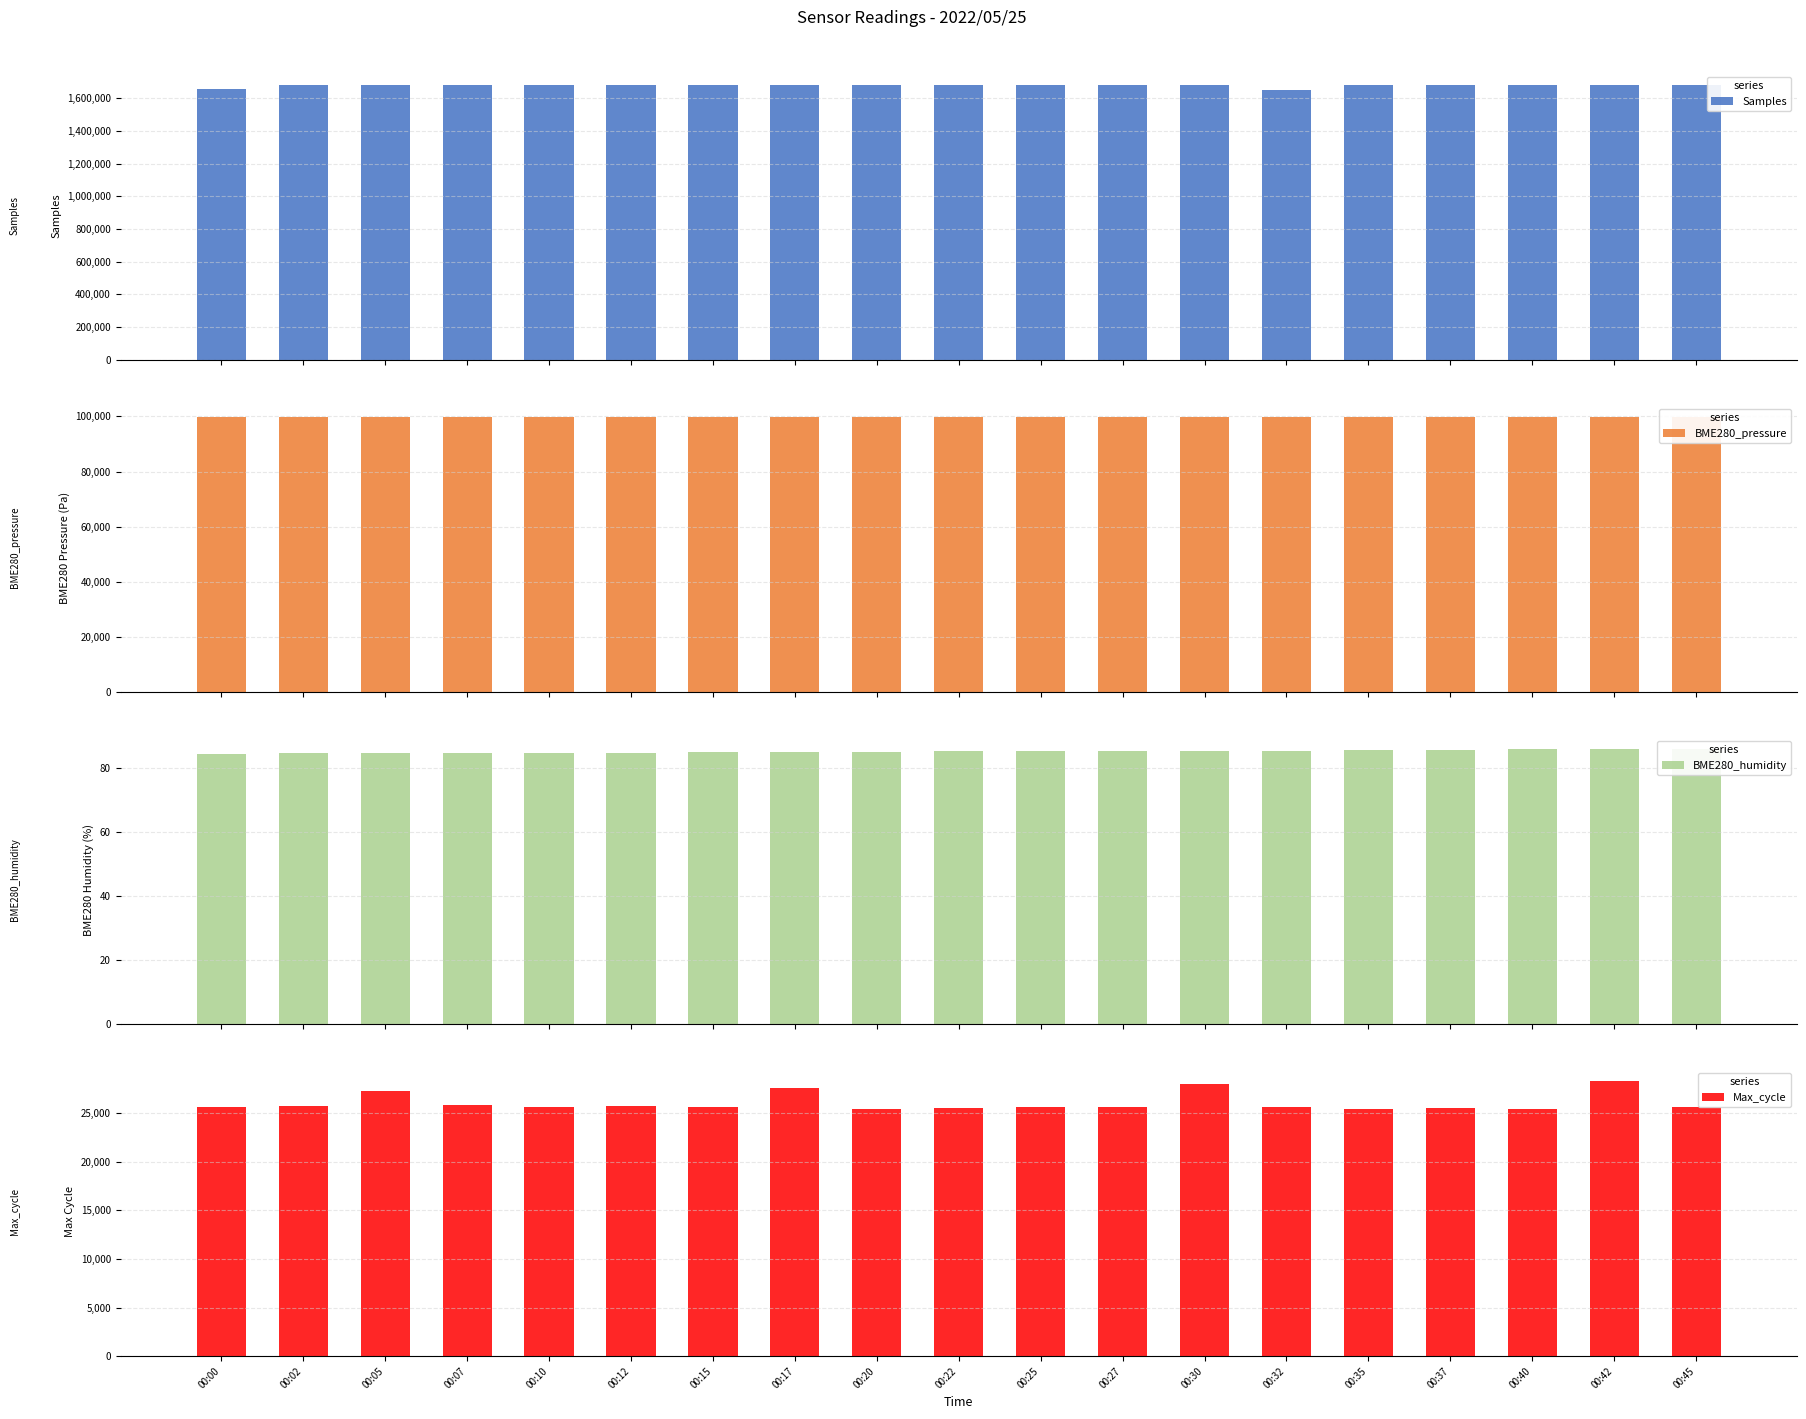

Reading left to right, transcribe all the data shown in this chart.

Samples: 1659699.0	1683654.0	1683536.0	1683471.0	1683497.0	1683595.0	1683520.0	1683466.0	1683438.0	1683521.0	1683811.0	1681571.0	1683698.0	1654586.0	1683746.0	1681486.0	1683745.0	1680986.0	1683635.0
BME280_pressure: 99830.1	99827.0	99829.2	99829.6	99828.4	99829.0	99828.8	99822.6	99833.8	99825.2	99827.7	99824.0	99827.2	99828.6	99839.3	99839.3	99841.0	99844.2	99844.5
BME280_humidity: 84.2	84.4	84.4	84.5	84.5	84.7	84.8	84.8	84.8	85.1	85.1	85.0	85.3	85.3	85.4	85.5	85.7	85.7	85.8
Max_cycle: 25647.0	25702.0	27284.0	25768.0	25604.0	25669.0	25658.0	27576.0	25430.0	25514.0	25654.0	25605.0	27959.0	25662.0	25430.0	25508.0	25391.0	28273.0	25594.0